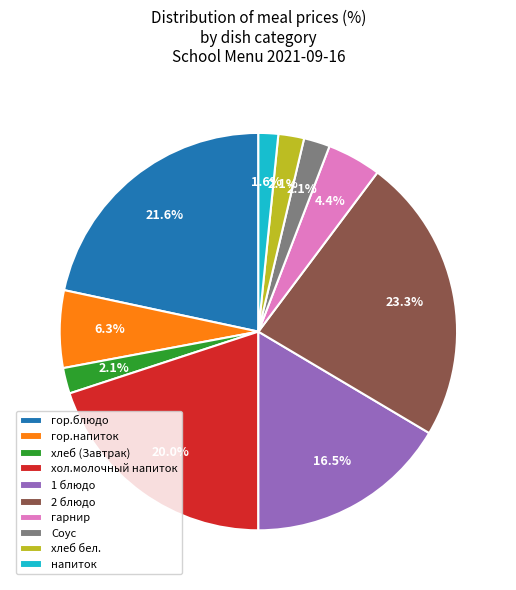

What is the largest slice in the pie chart?

2 блюдо